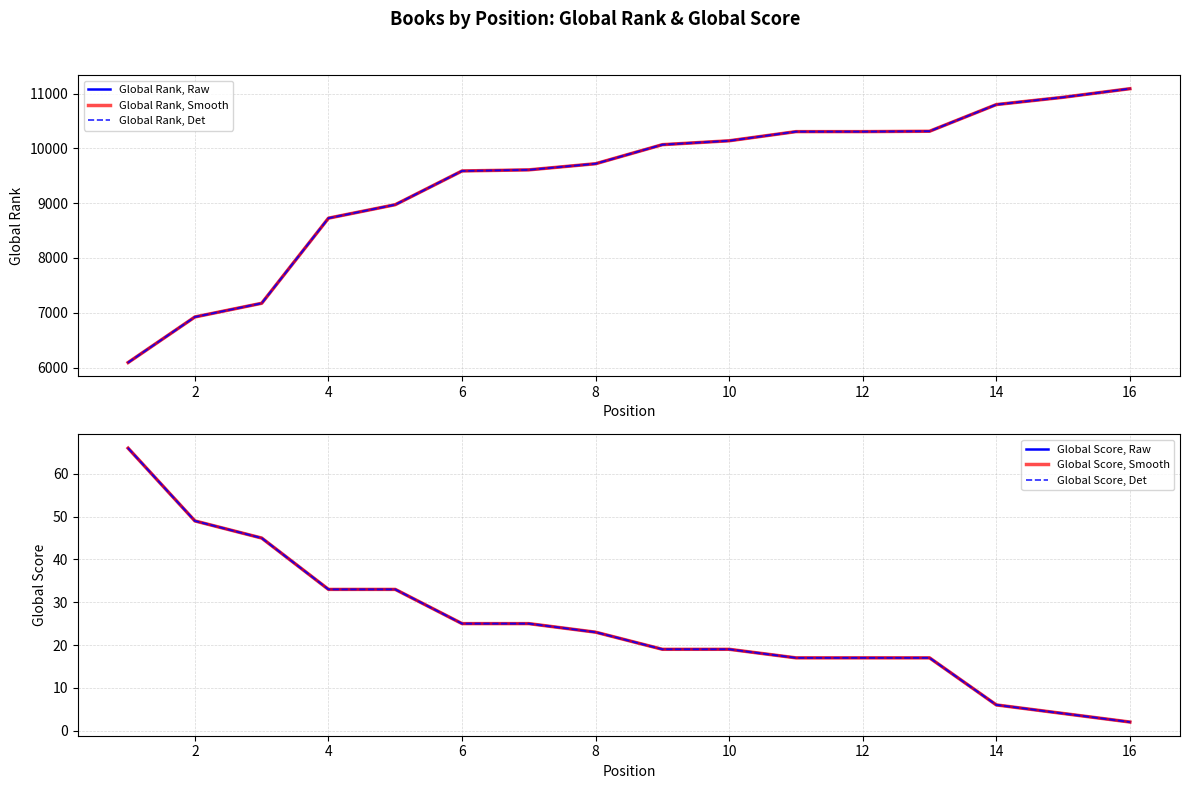

Which has a higher value, 15 or 8?

15